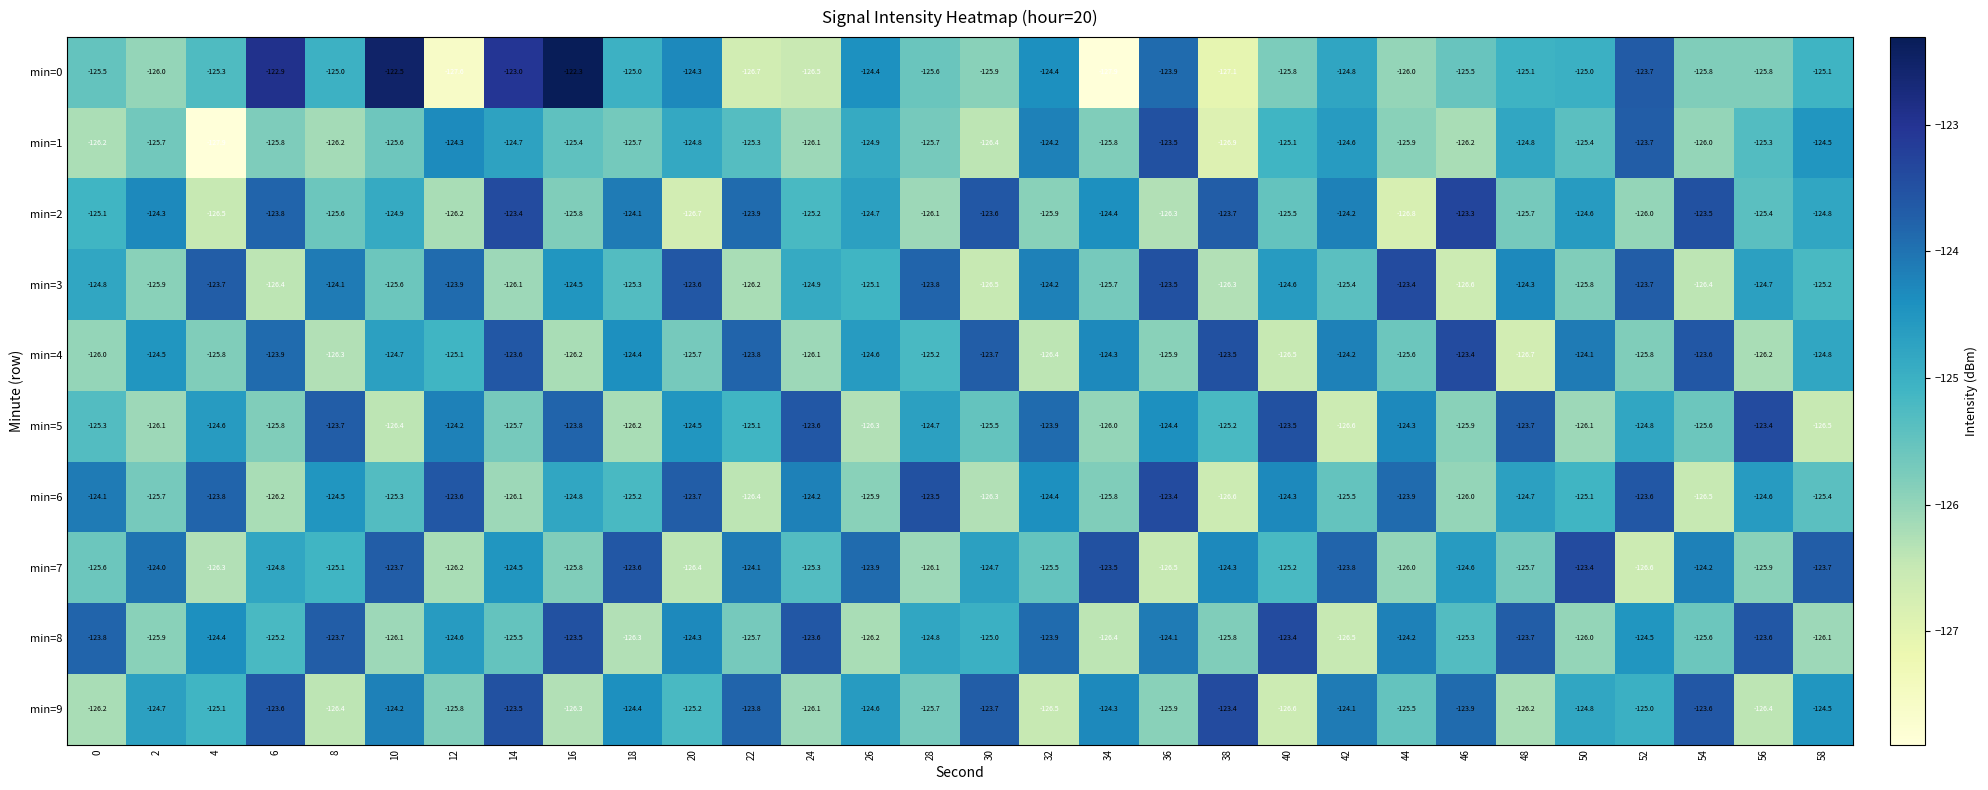

Count the number of categories in the chart.

30